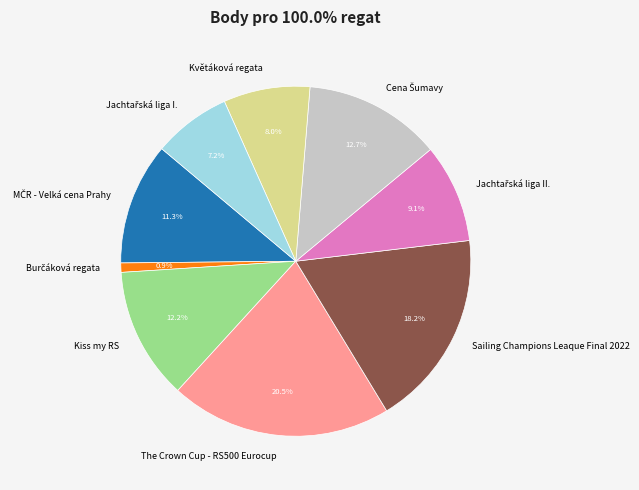

To the nearest percent, what is the difference between the largest and smallest slice percentages?

20%